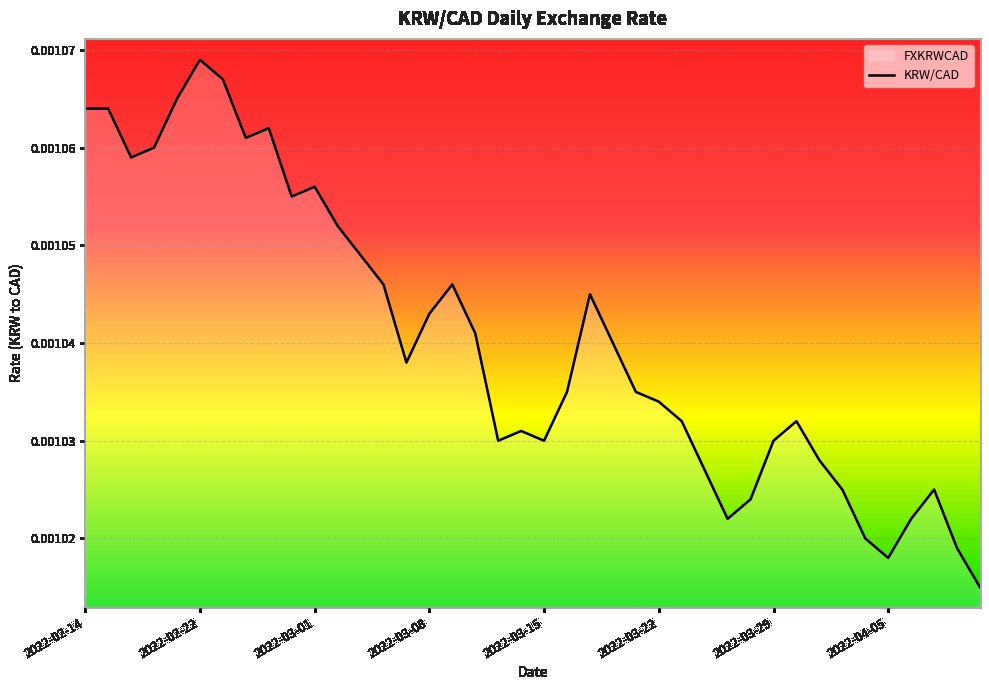

At which category does the chart reach its peak across all series?

2022-02-22